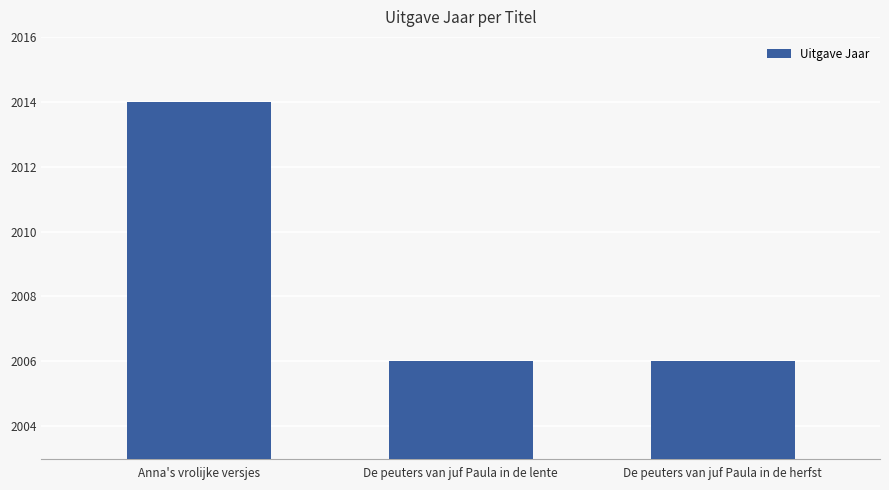

What is the sum of the values at Anna's vrolijke versjes and De peuters van juf Paula in de herfst?

4020